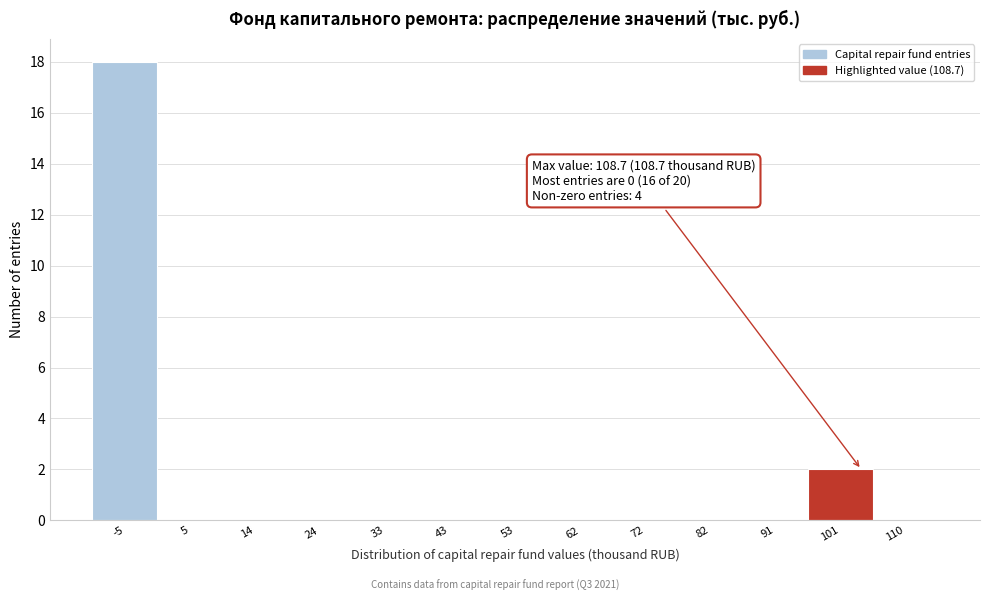

Reading left to right, what are all the values shown in this chart?

-5=18	5=0	14=0	24=0	33=0	43=0	53=0	62=0	72=0	82=0	91=0	101=2	110=0